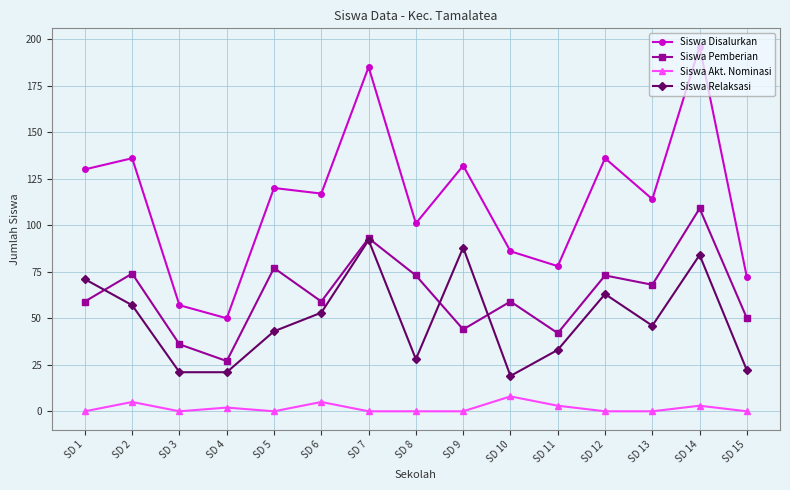

What is the average value of the Siswa Akt. Nominasi series?

2